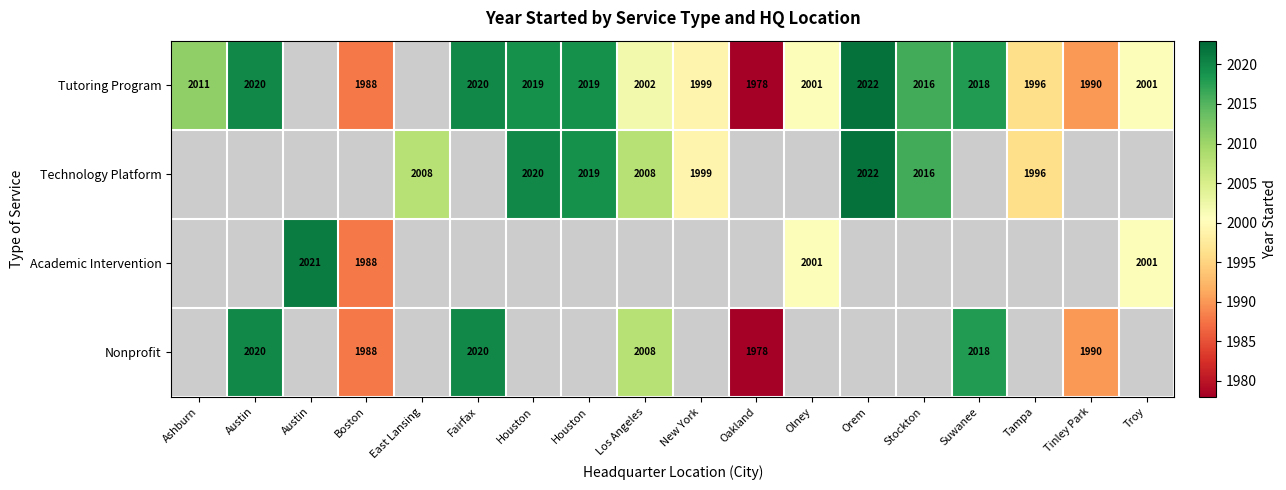

Count the number of categories in the chart.

18